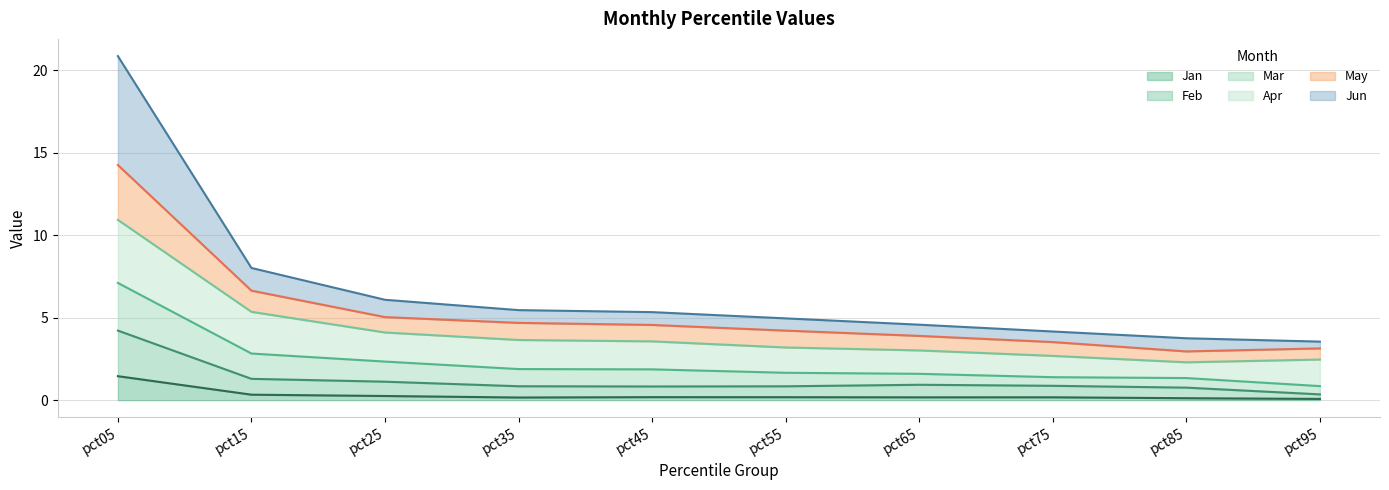

At which category is the sum across all series the highest?

pct05